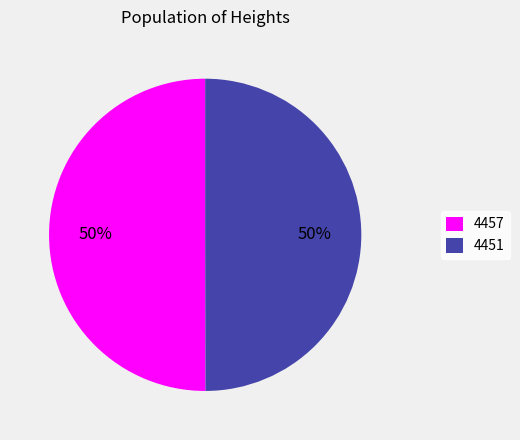

To the nearest percent, what percentage of the pie is 4451?

50%